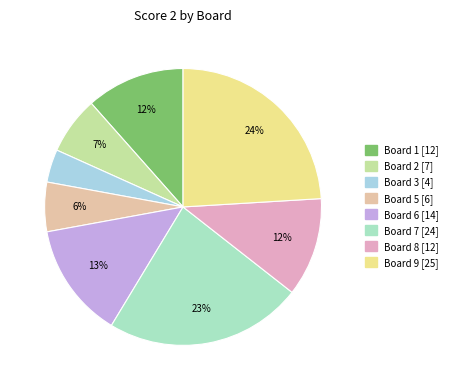

Count the number of slices in the pie.

8